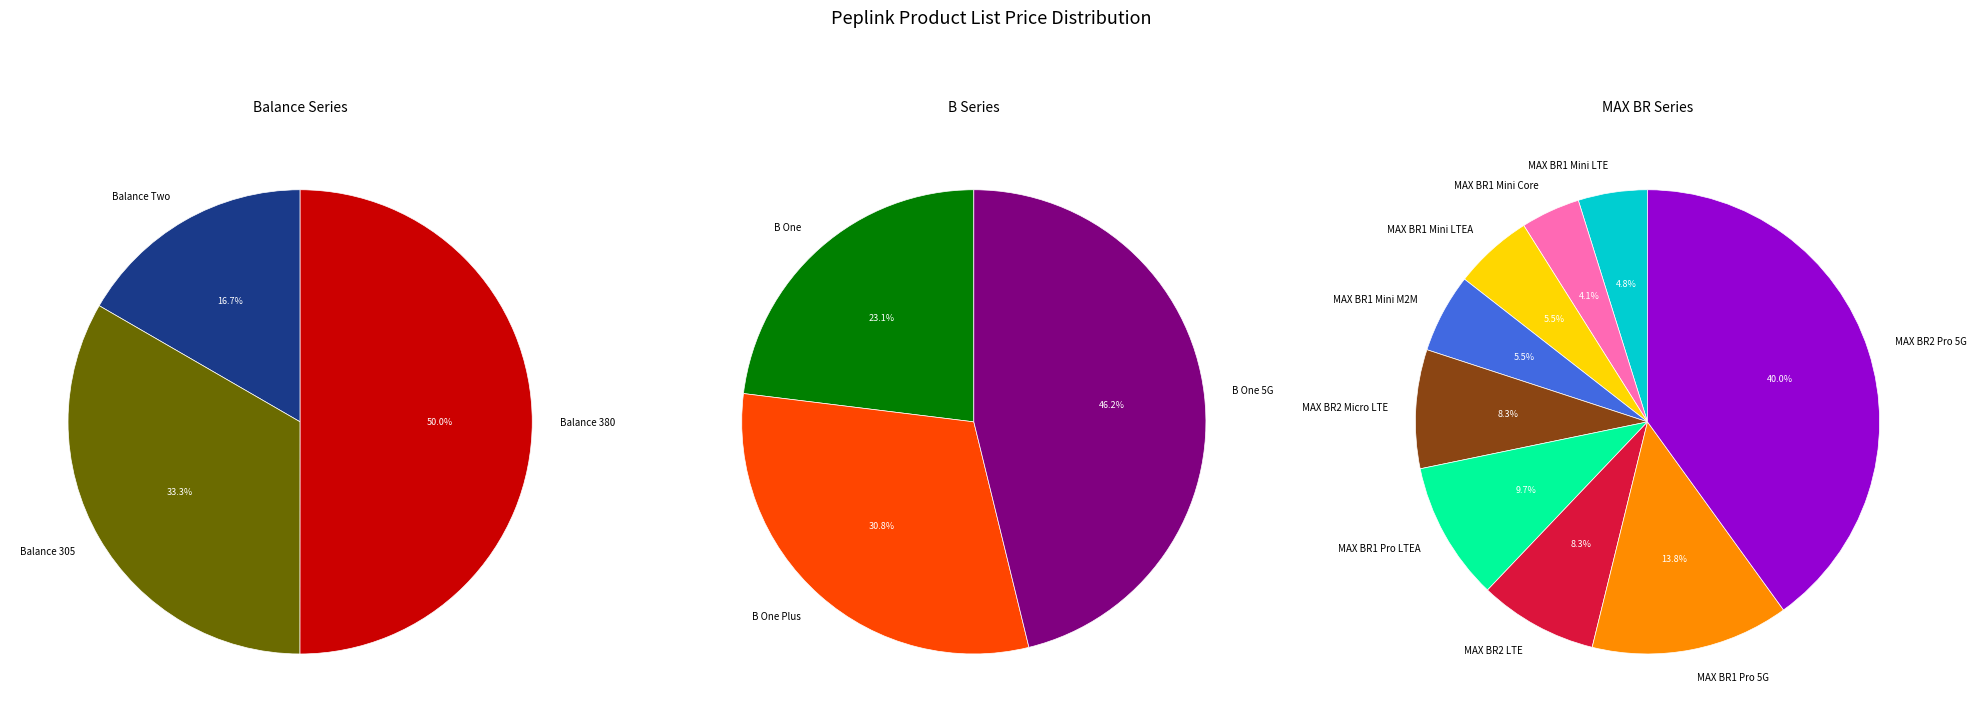

Count the number of slices in the pie.

15